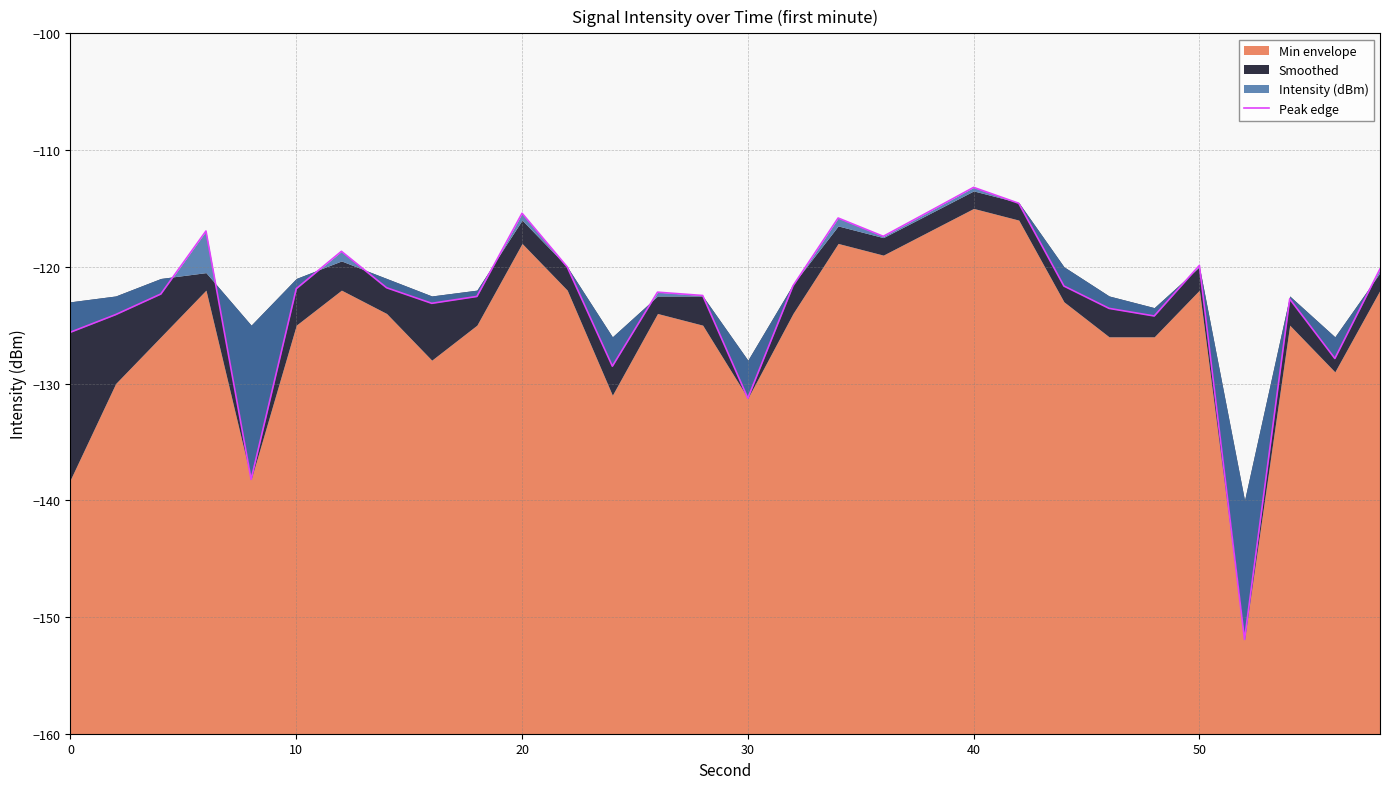

Does the chart have visible grid lines?

Yes